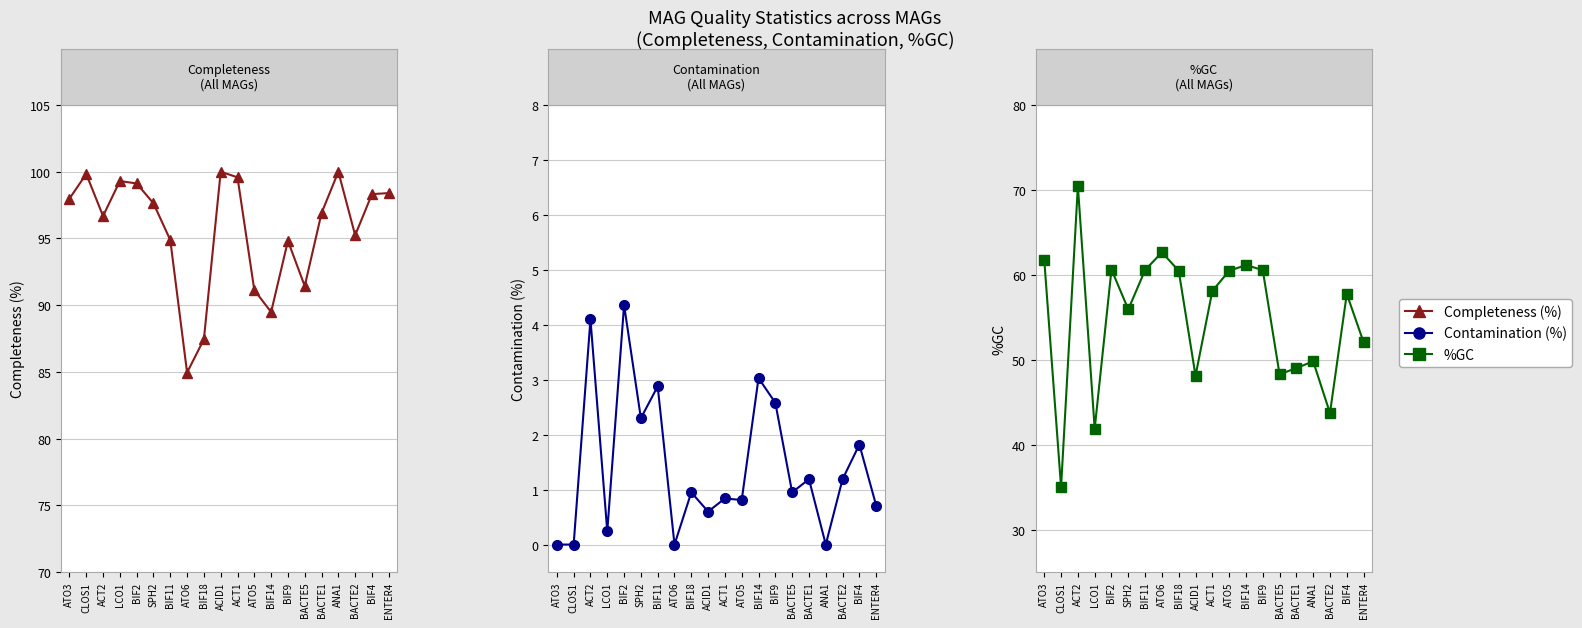

True or false: Contamination (%) and %GC intersect in this chart.

False